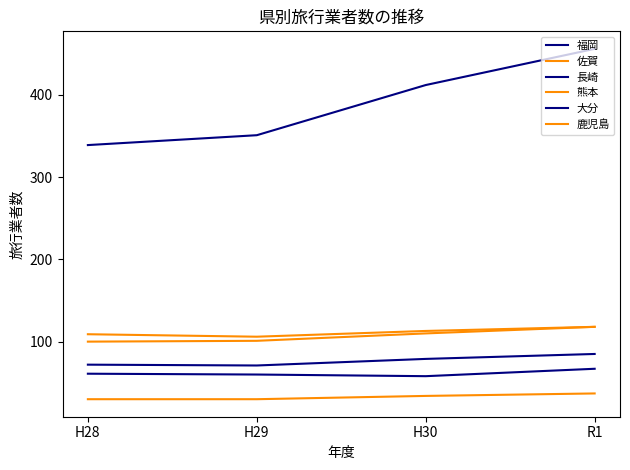

Where is 長崎 nearest to the value 78?

H30